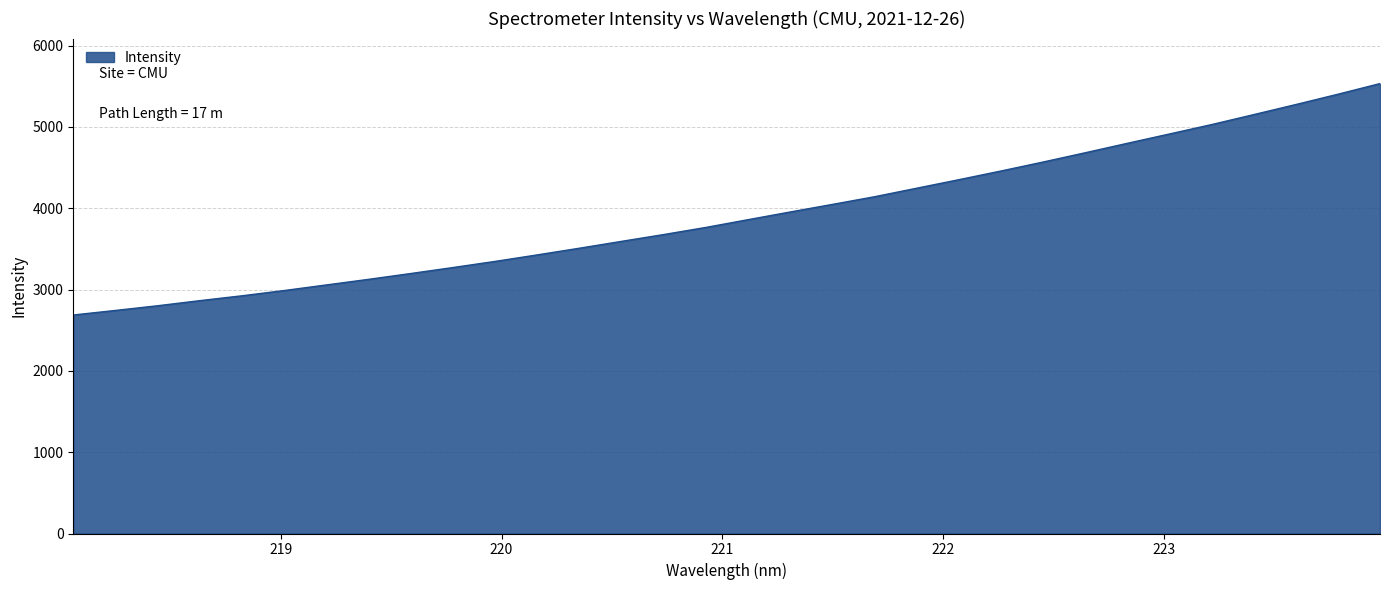

What is the smallest value displayed?

2686.7